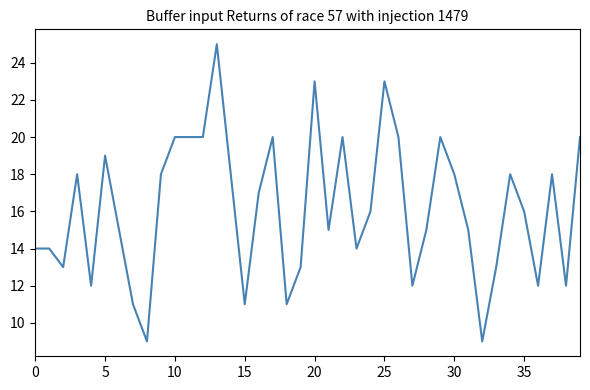

What is the difference between the maximum and minimum values?

16